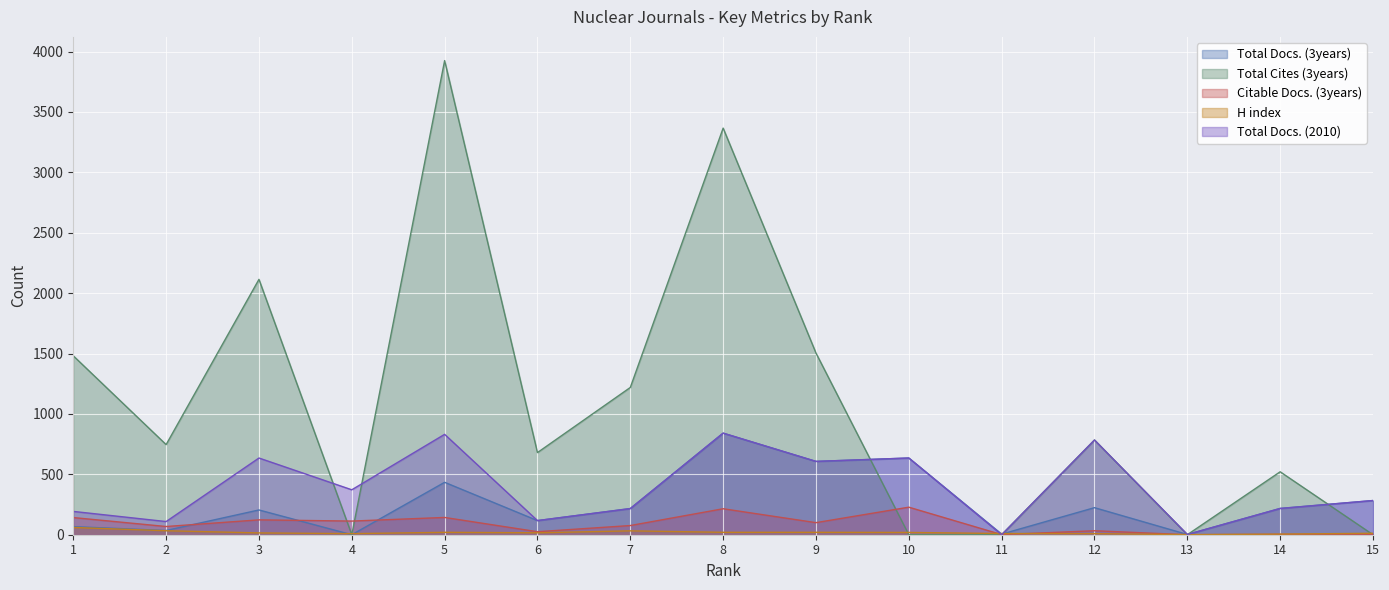

Count the number of categories in the chart.

15